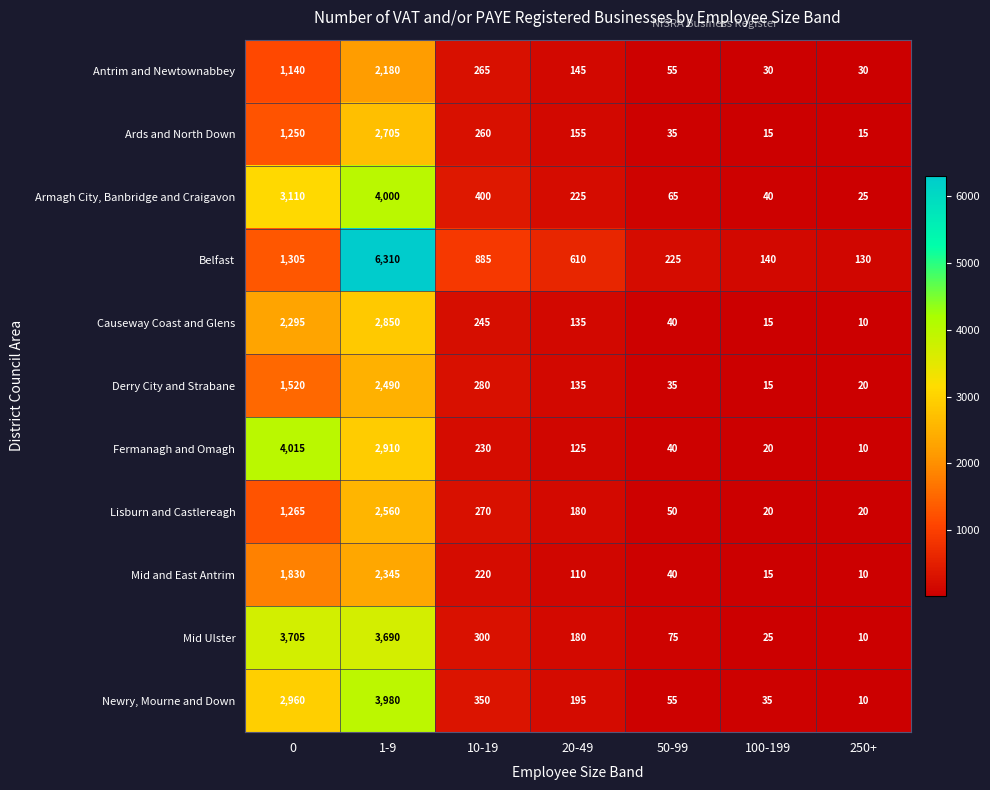

What is the difference between the highest and lowest values at 250+?

120